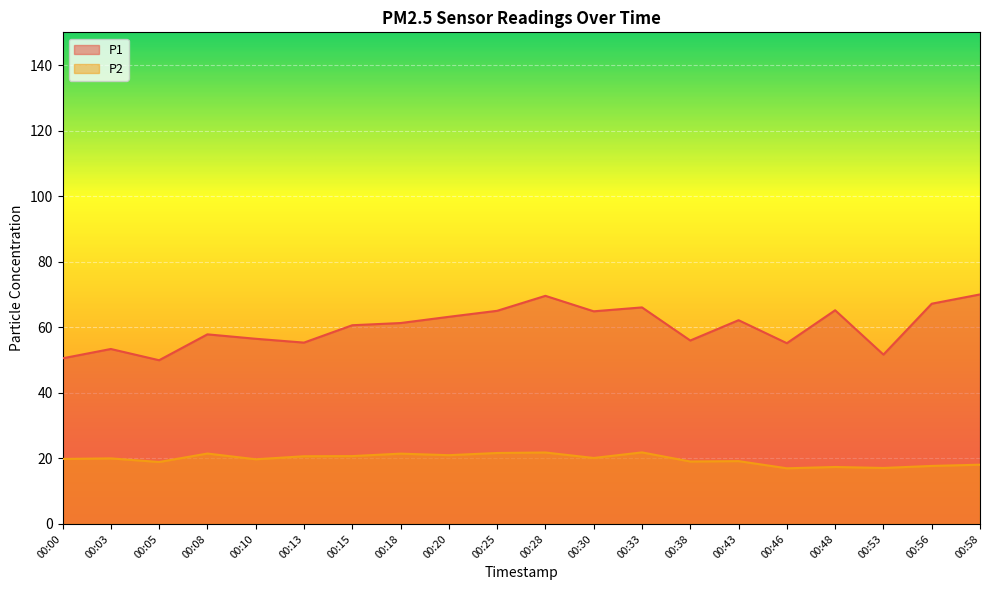

The P2 series shows 27.3 at 00:10. True or false?

False